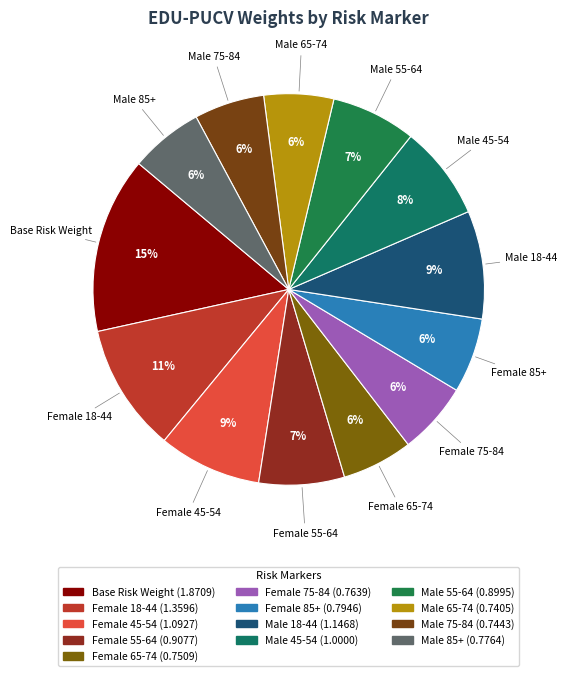

Does Female 55-64 account for over 50% of the chart?

No